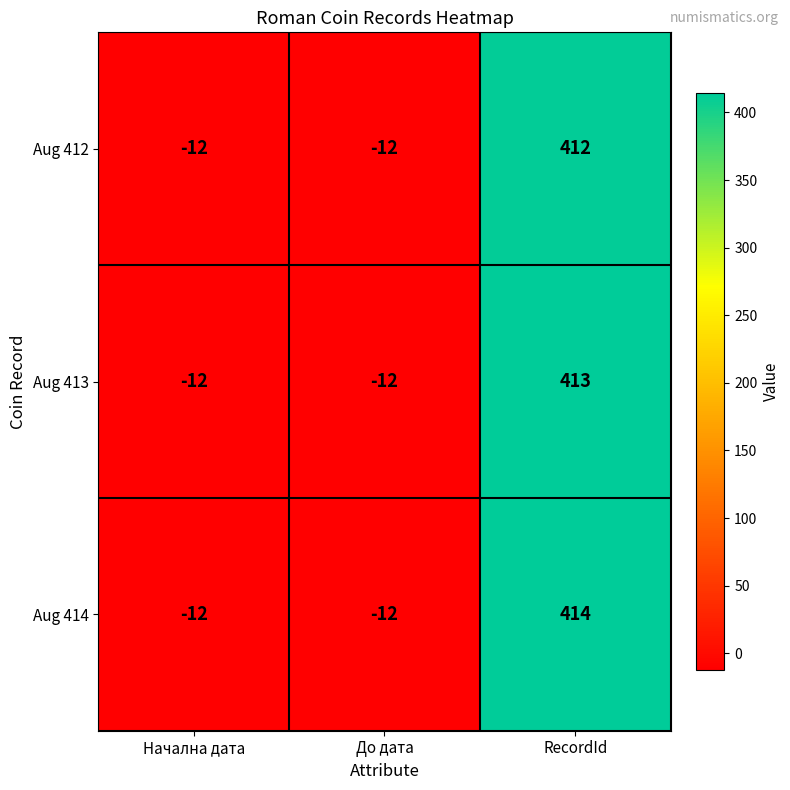

Which series has the largest total across all categories?

Aug 414